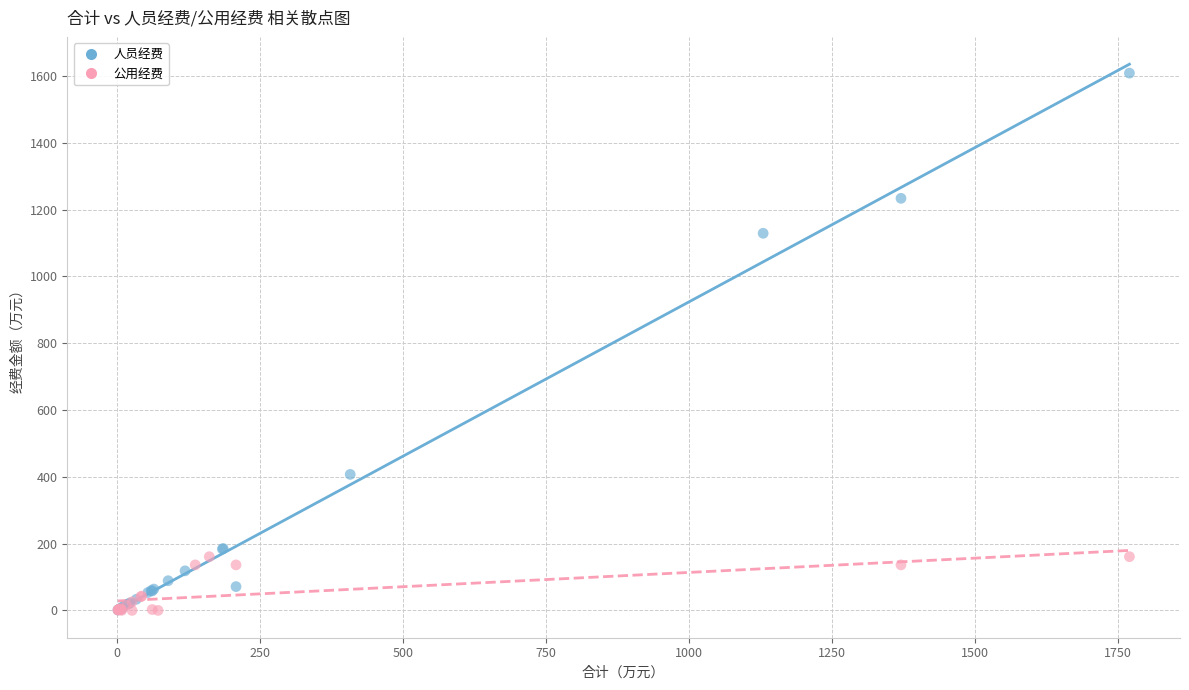

Which series has the largest Y range (max minus min)?

人员经费